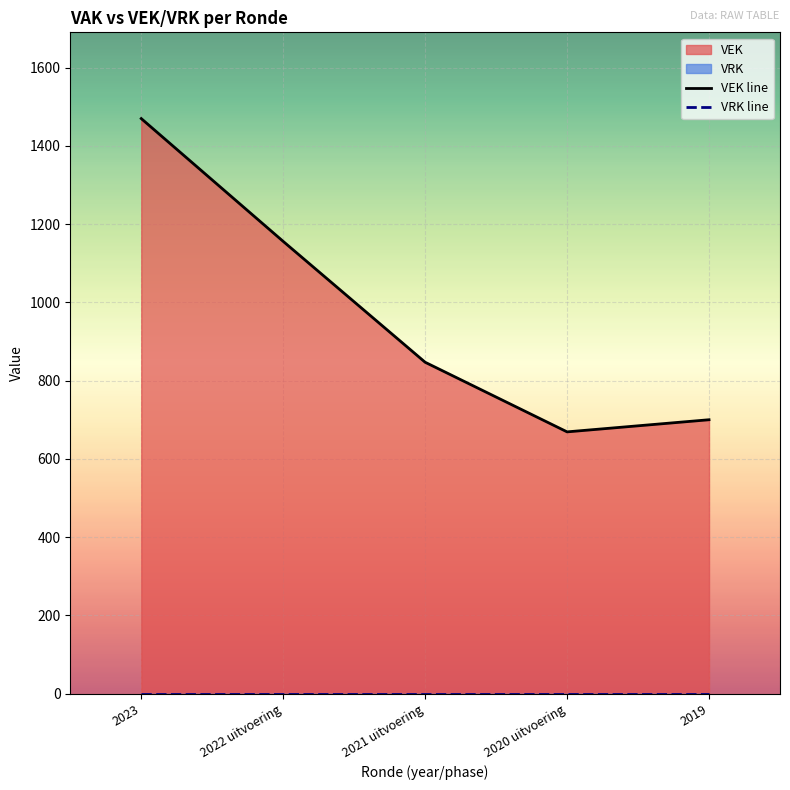

At 2021 uitvoering, list the series in order from largest to smallest.

VEK line, VRK line